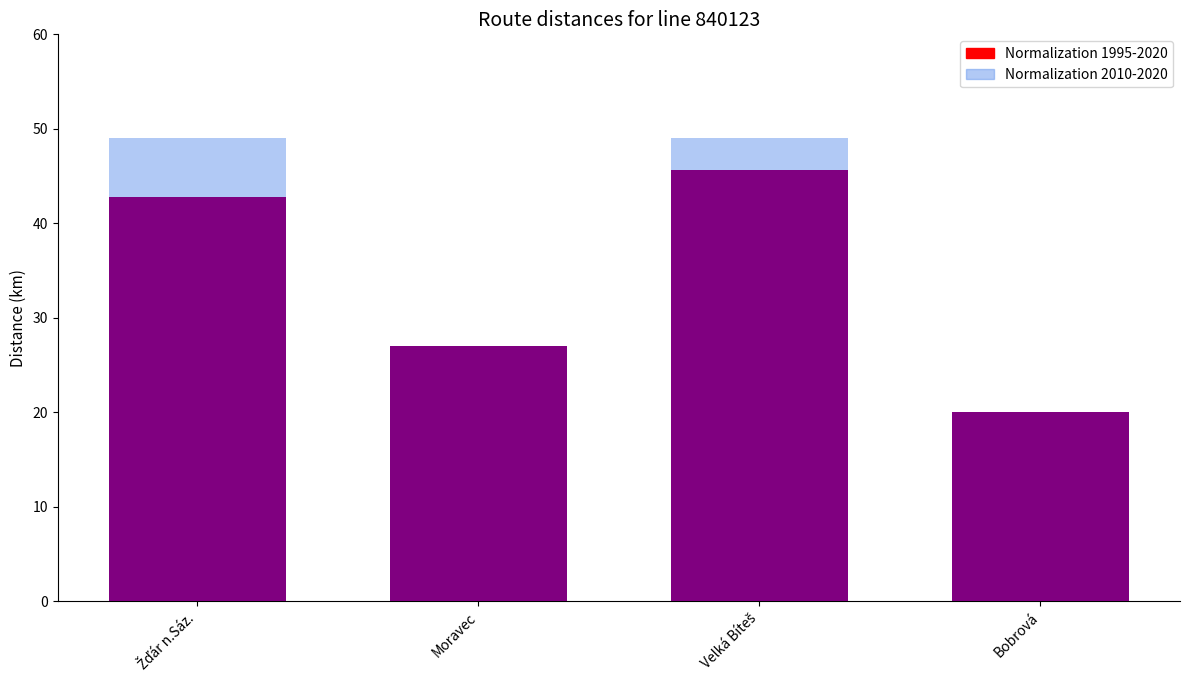

True or false: Normalization 1995-2020 has a value of 77.7 at Velká Bíteš.

False